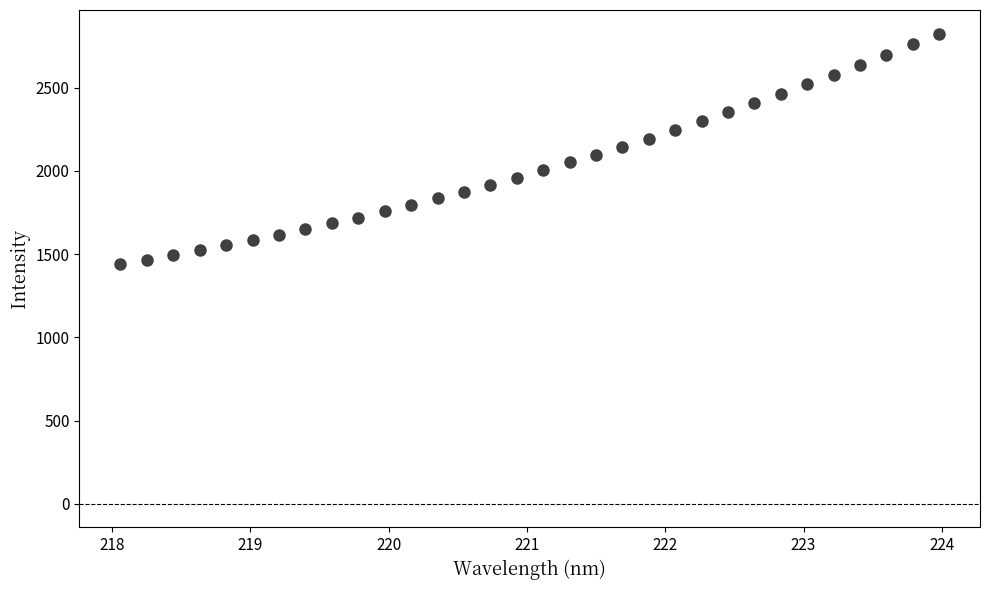

What is the range of Y values (max minus min)?

1387.3